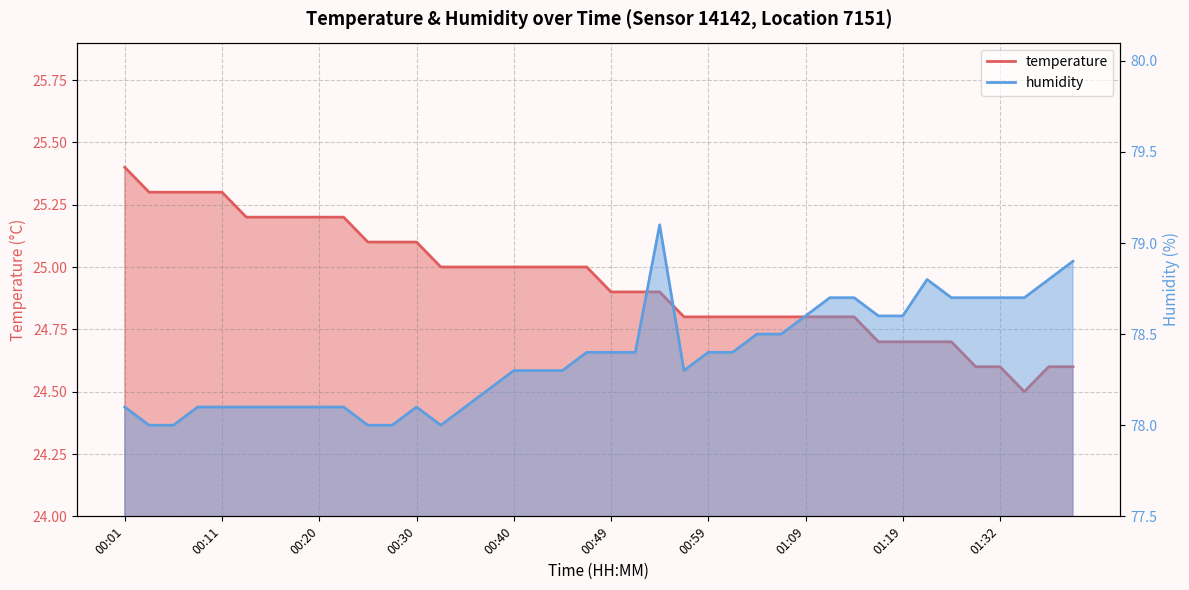

How many distinct data groups are displayed?

2